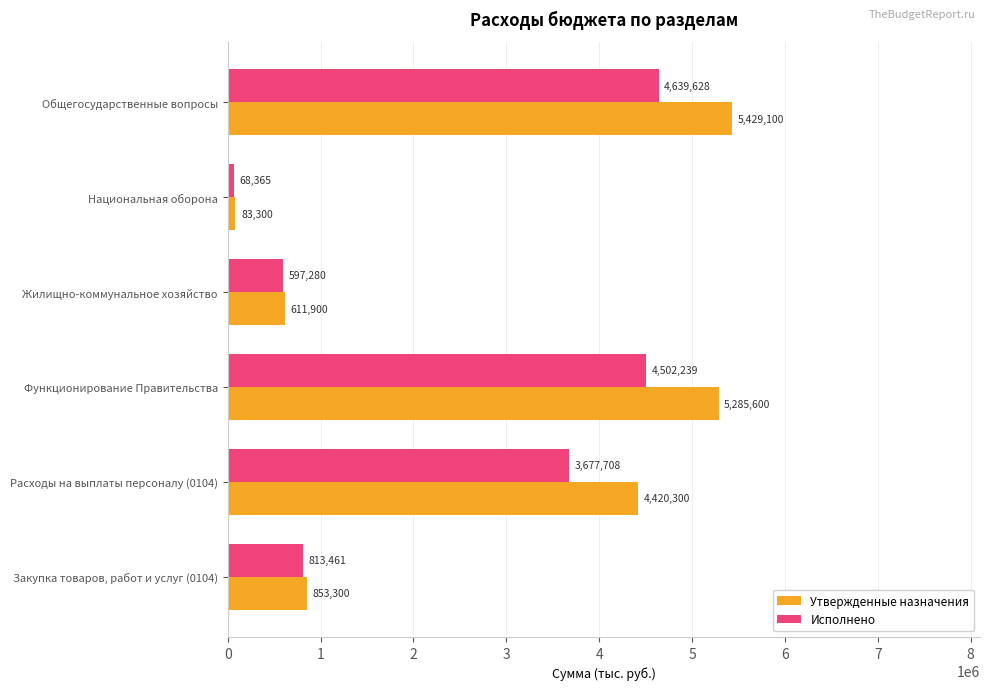

At which label is Утвержденные назначения closest to 2756200?

Расходы на выплаты персоналу (0104)